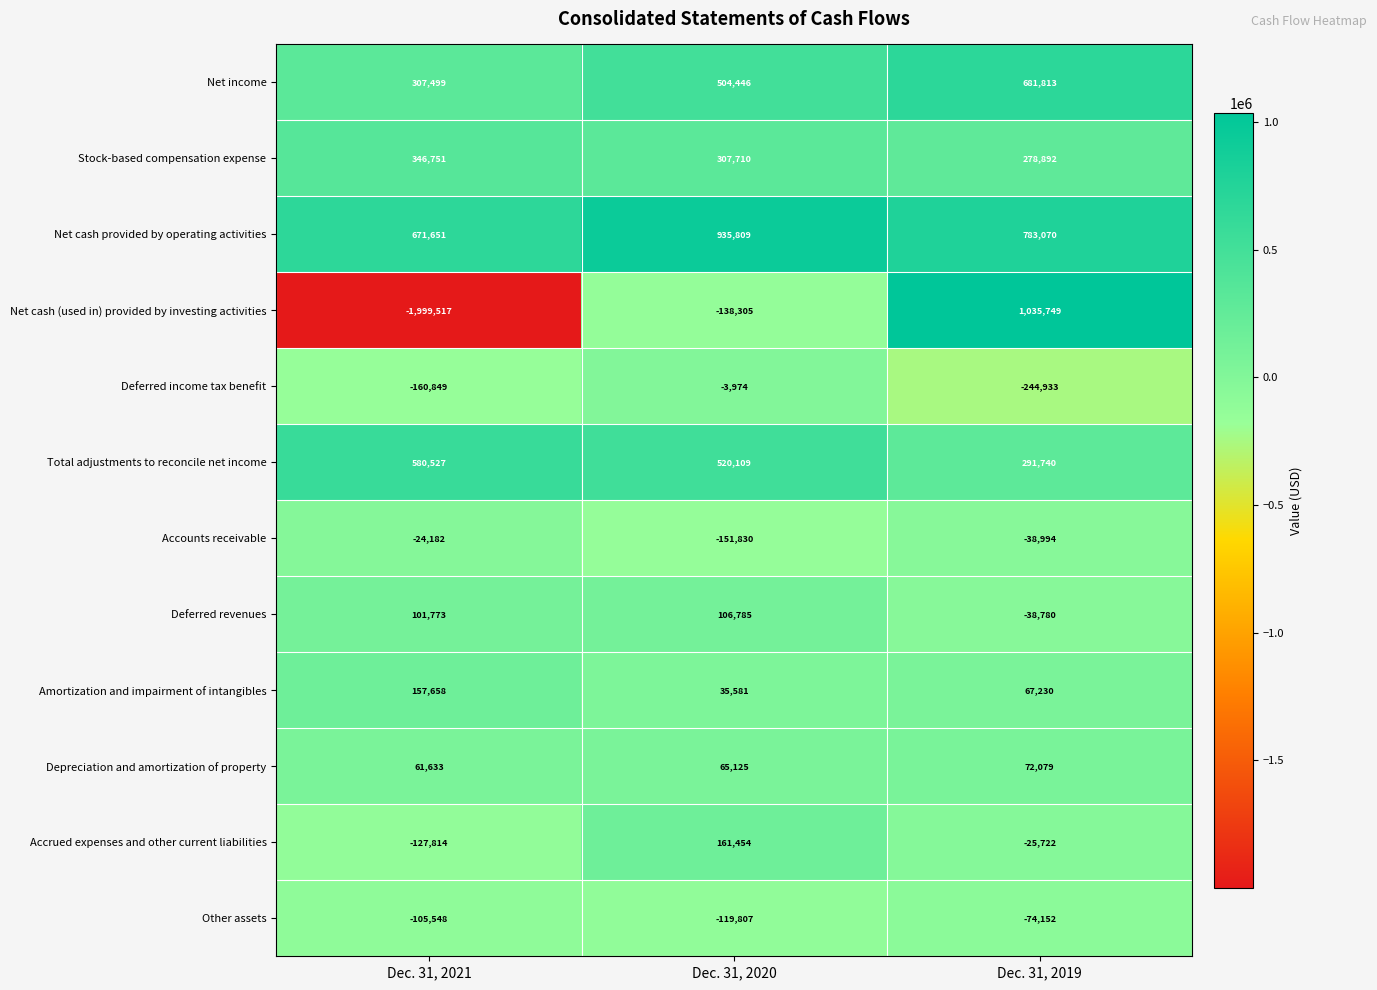

Count the Accounts receivable values in the range -151830 to -24182.

3